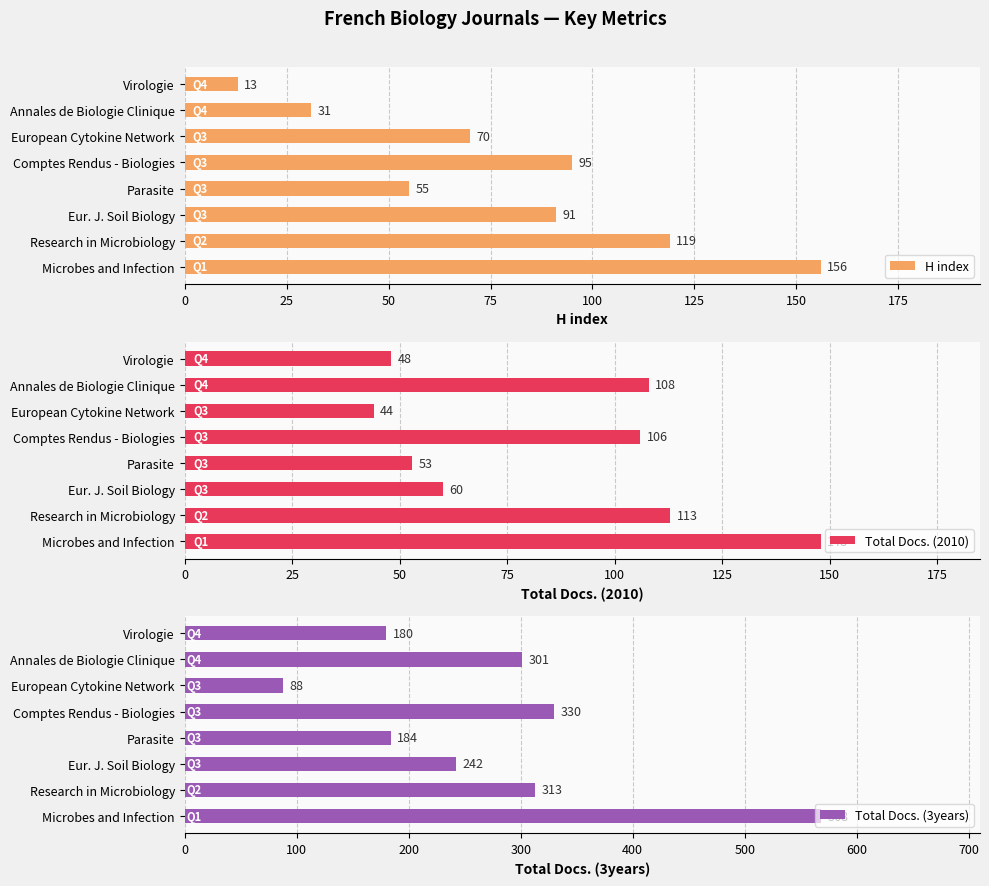

What is the value of the Total Docs. (2010) bar at the 6th from the left?

44